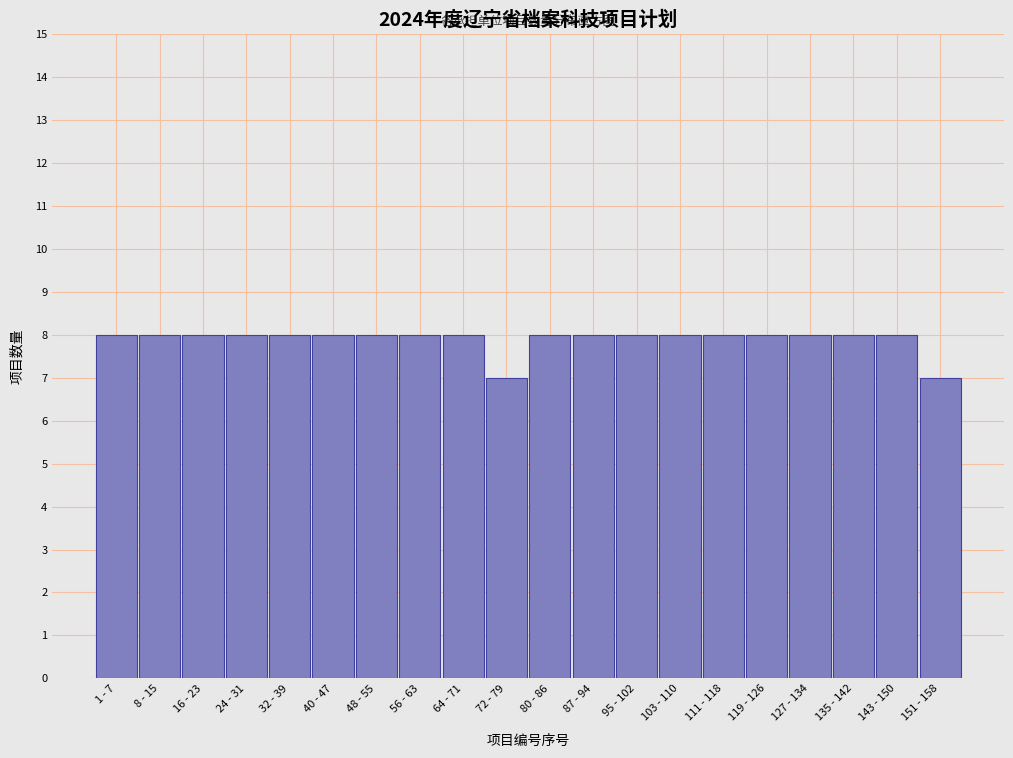

Reading left to right, what are all the values shown in this chart?

8	8	8	8	8	8	8	8	8	7	8	8	8	8	8	8	8	8	8	7